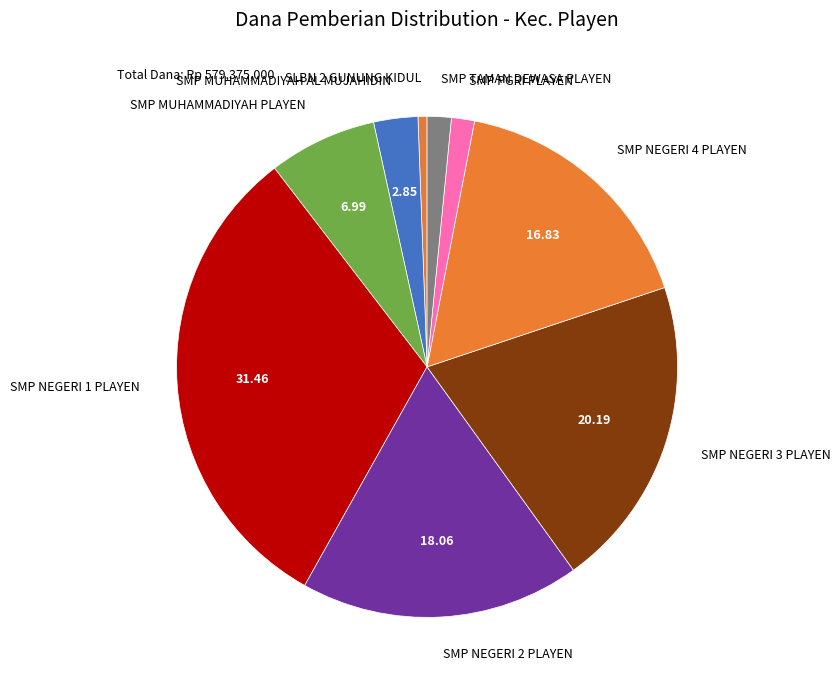

Between SMP MUHAMMADIYAH AL MUJAHIDIN and SMP NEGERI 2 PLAYEN, which is larger?

SMP NEGERI 2 PLAYEN